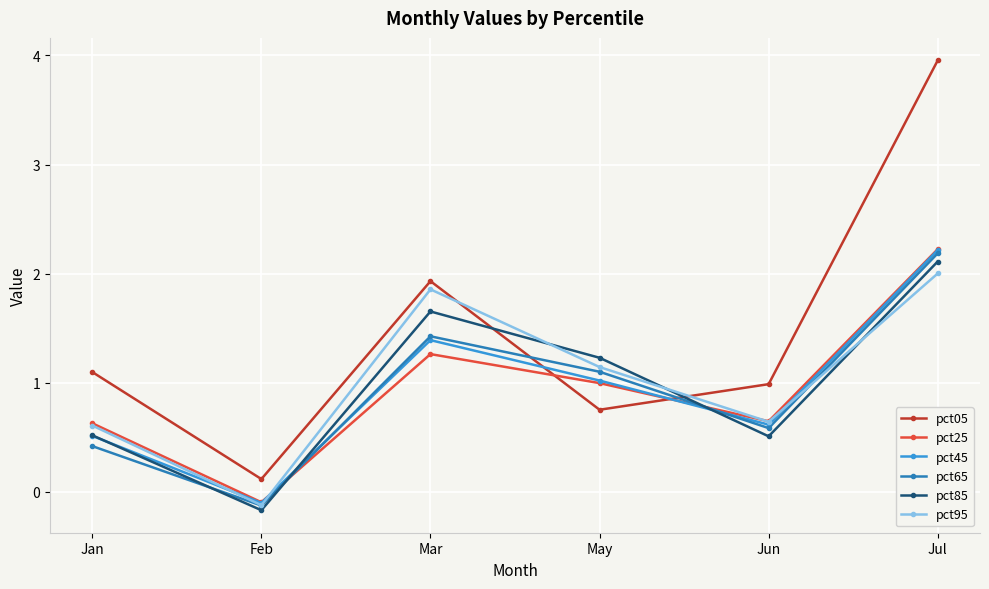

What is the value of the pct95 point at the 4th from the left?

1.1